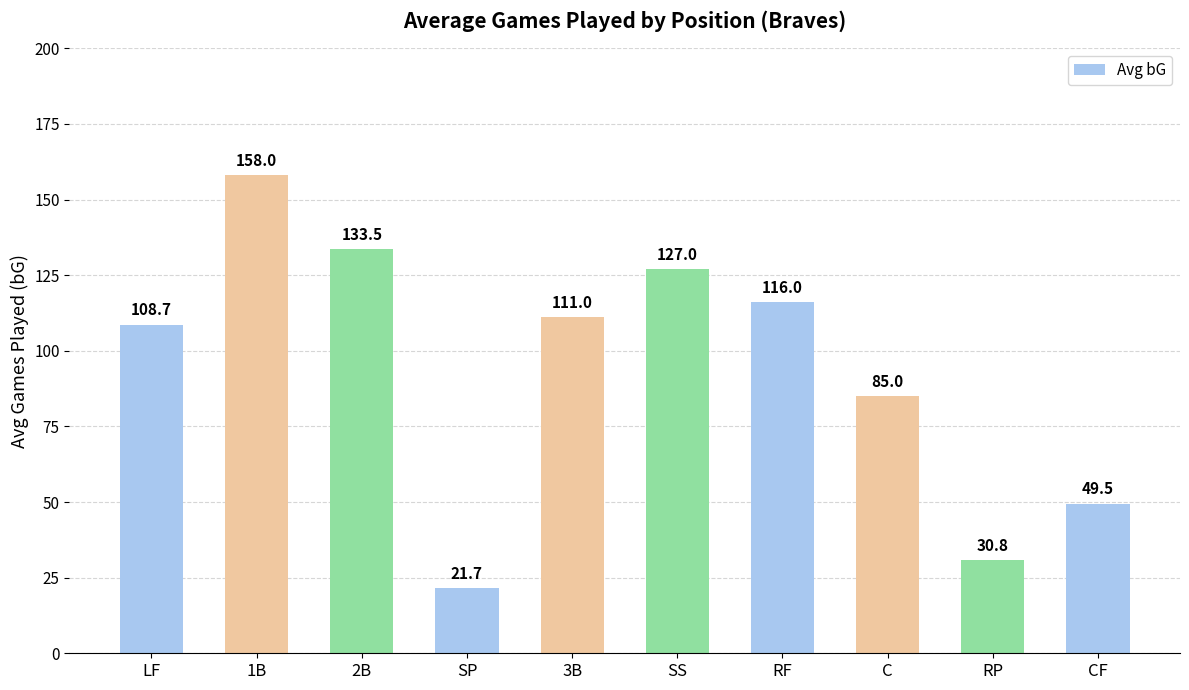

Which category has the highest value across all series?

1B